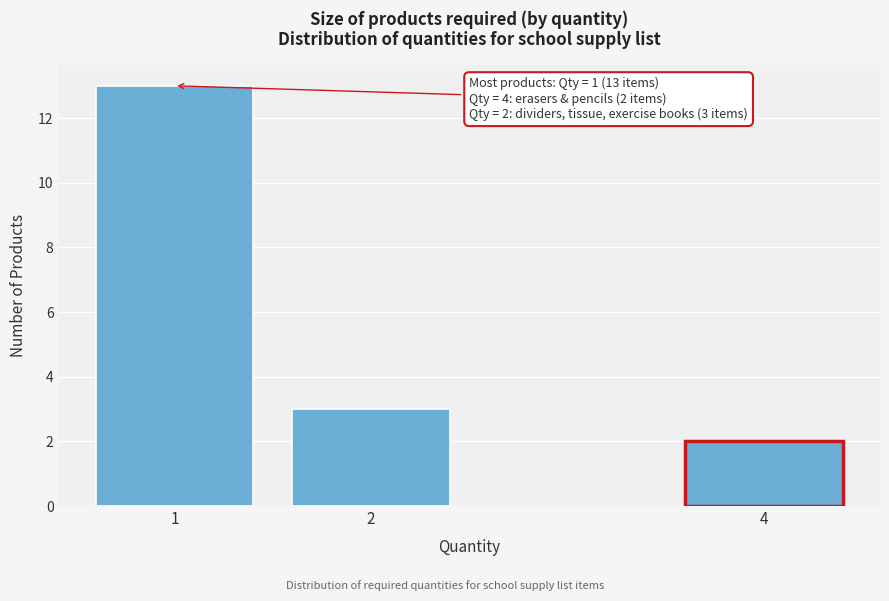

Reading left to right, list all the values displayed in this chart.

13	3	2